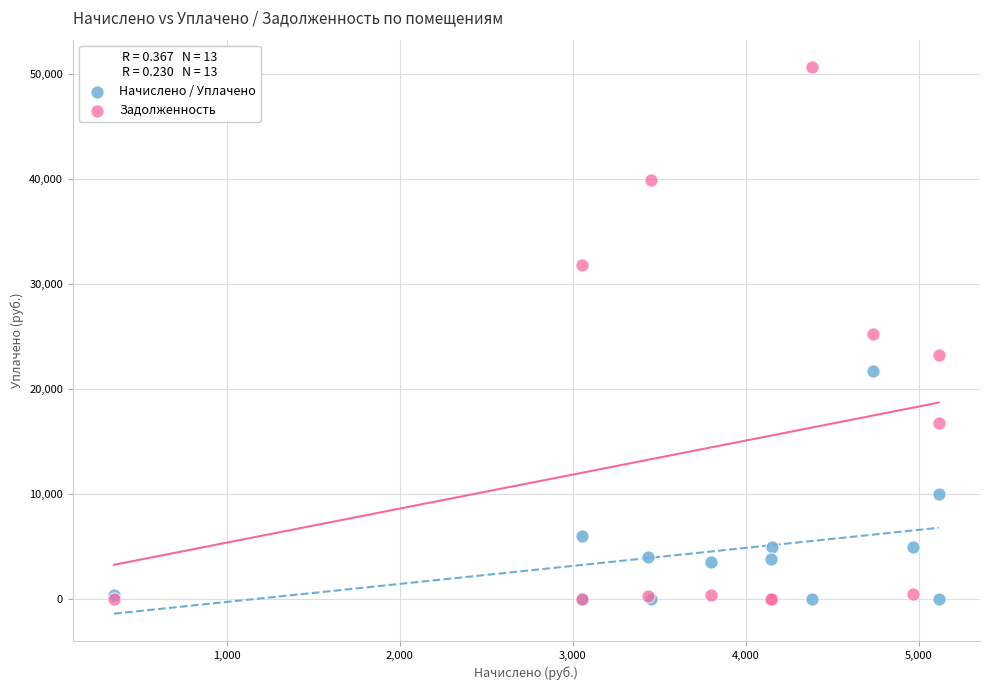

In the Начислено / Уплачено series, what Y value is closest to 10844?

10000.0